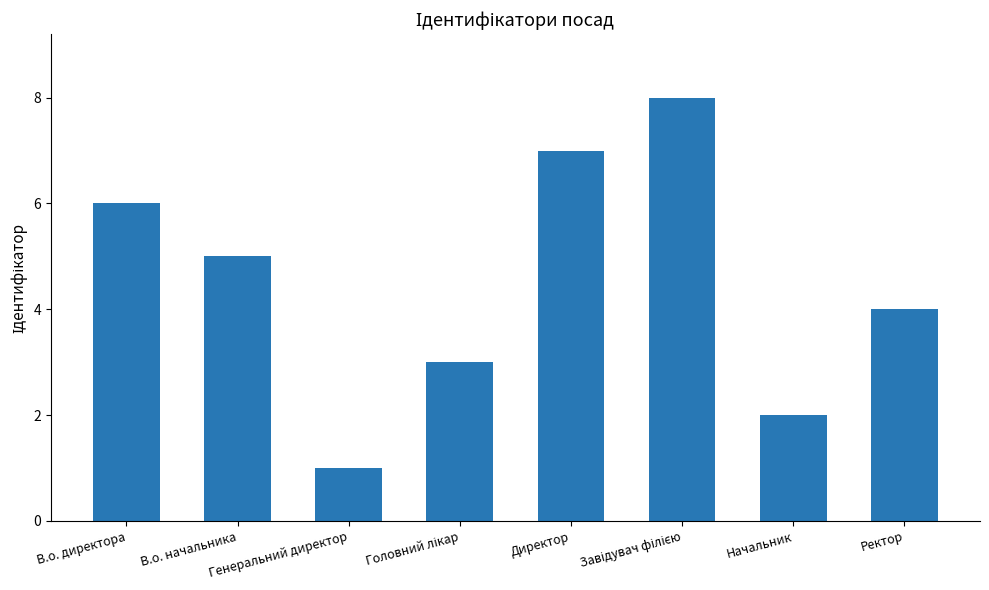

Where does the data first go above 5?

В.о. директора